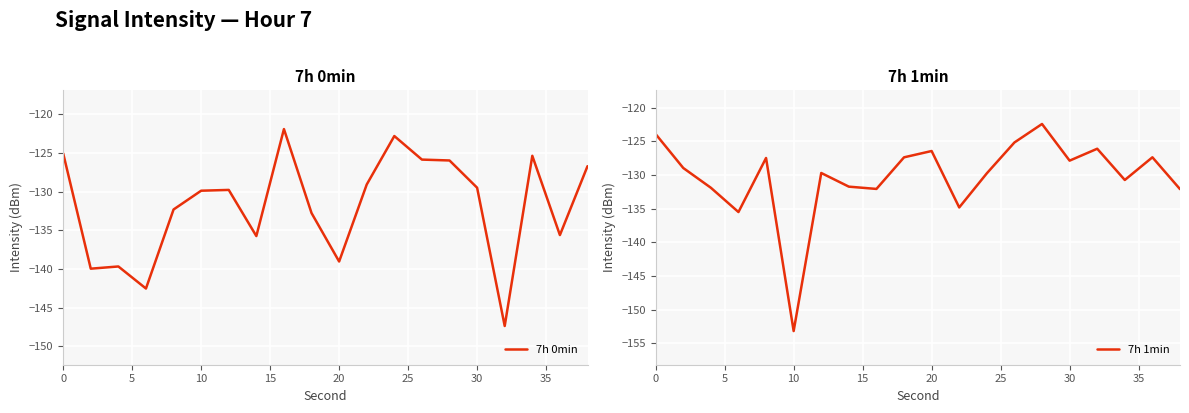

Rank the series by their maximum value, from highest to lowest.

7h 0min, 7h 1min